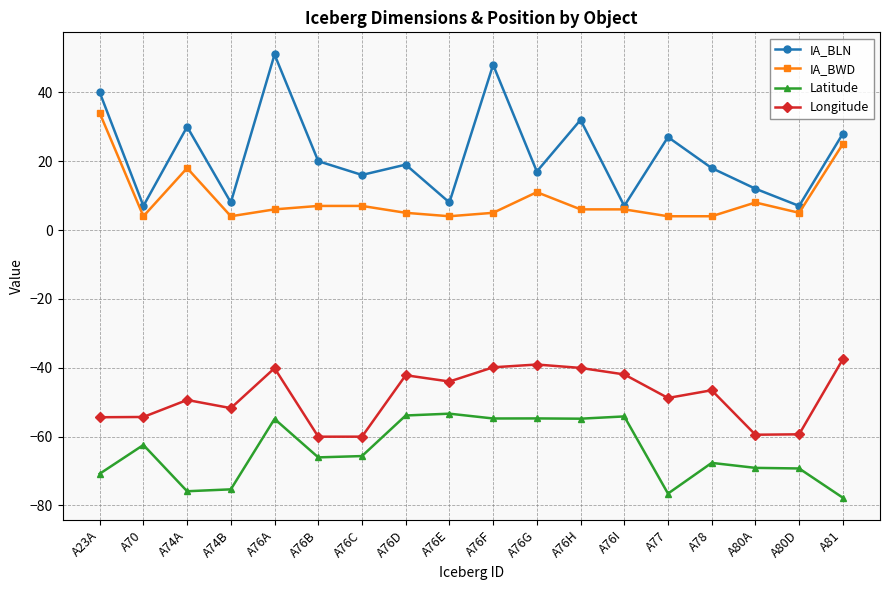

Read the Latitude value at A76I.

-54.2